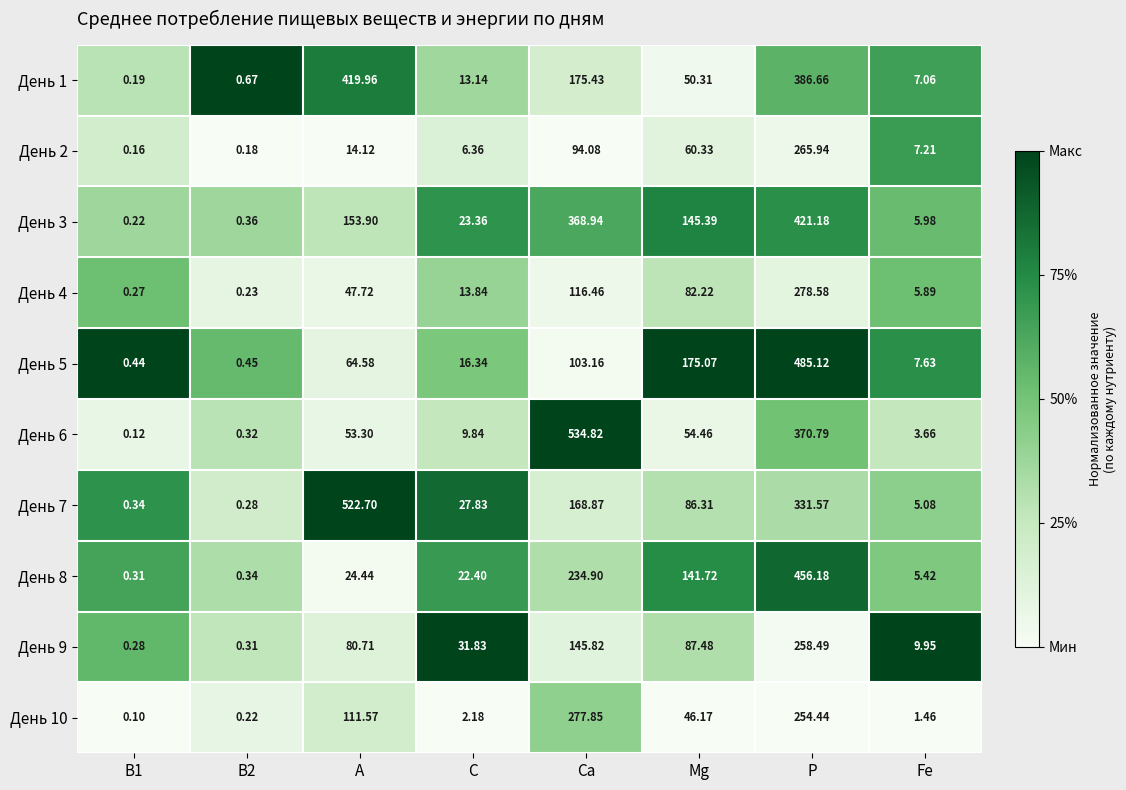

Which label corresponds to the smallest value in the chart?

B1